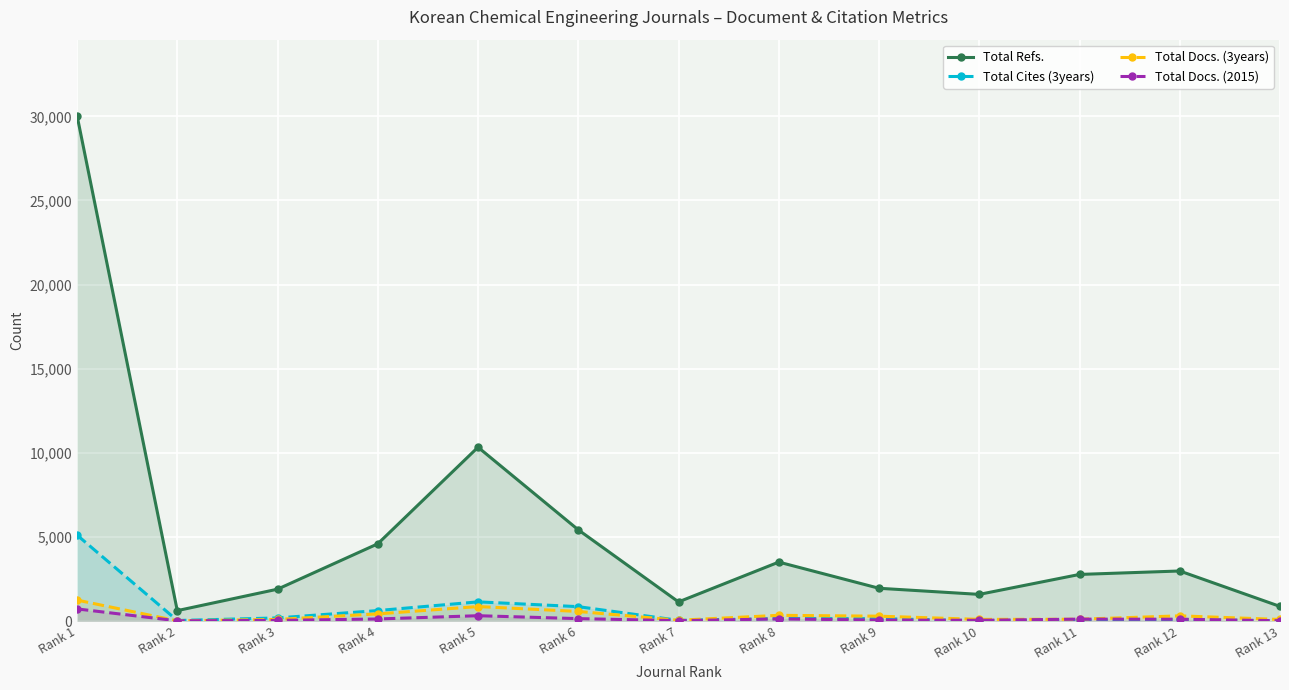

True or false: Total Docs. (3years) and Total Refs. intersect in this chart.

False